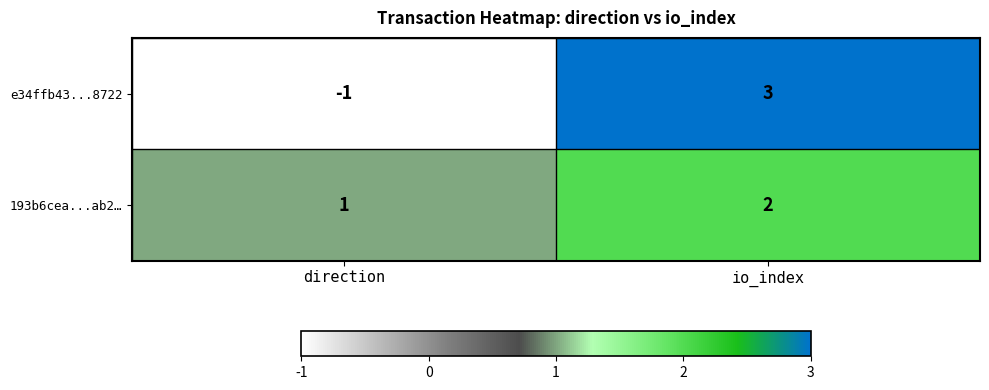

At direction, list the series in order from largest to smallest.

193b6cea...ab2…, e34ffb43...8722